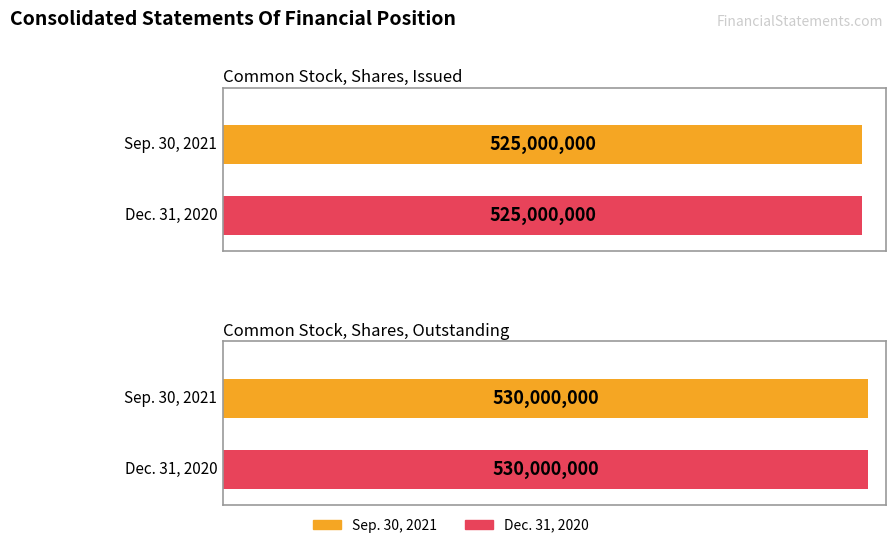

What is the value of the Dec. 31, 2020 bar at the 1st from the left?

525000000